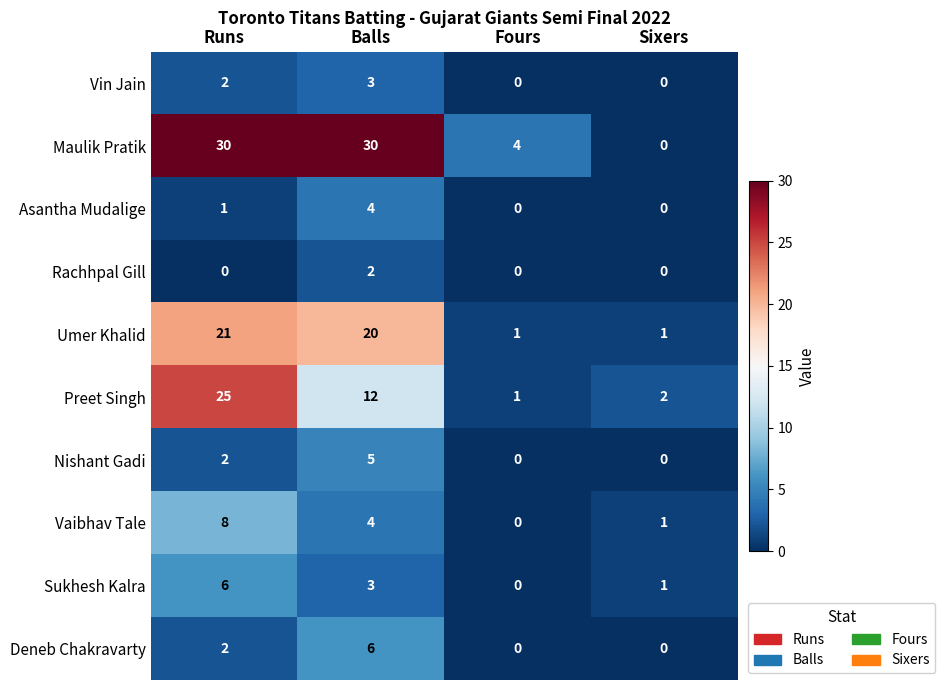

What is the sum of all Deneb Chakravarty values?

8